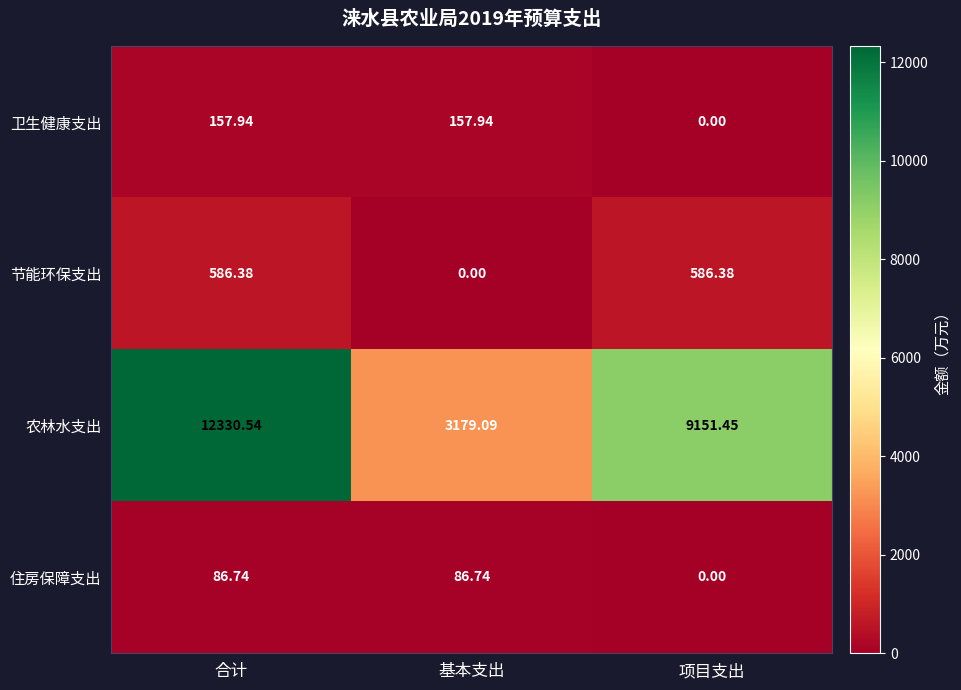

Where is 卫生健康支出 nearest to the value 78?

项目支出